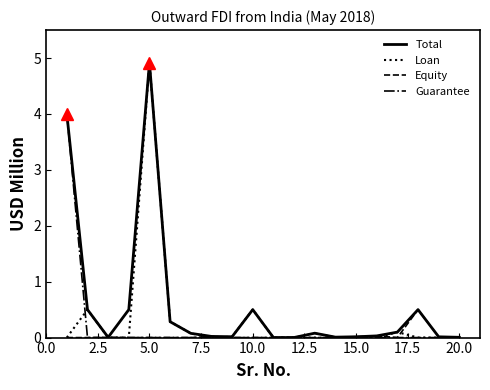

Which series has the largest total across all categories?

Total